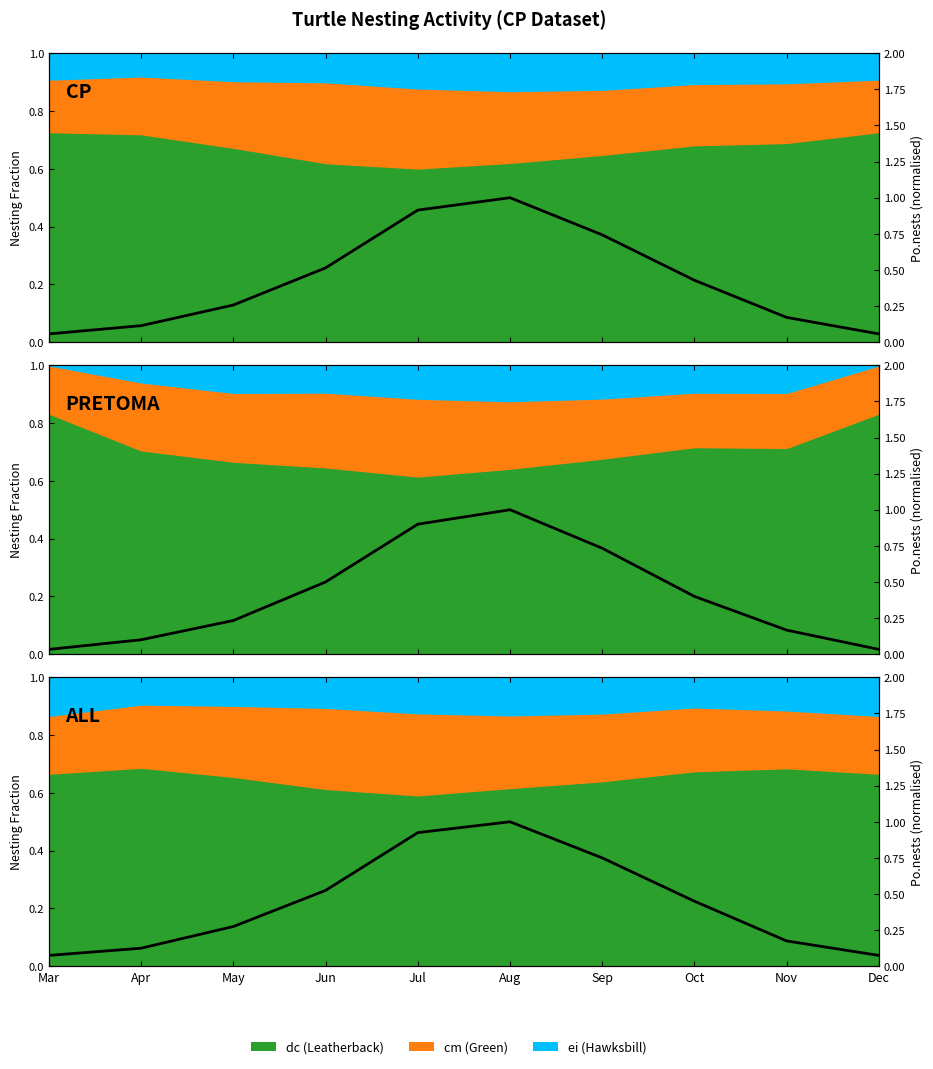

How many lines are shown in the chart?

1